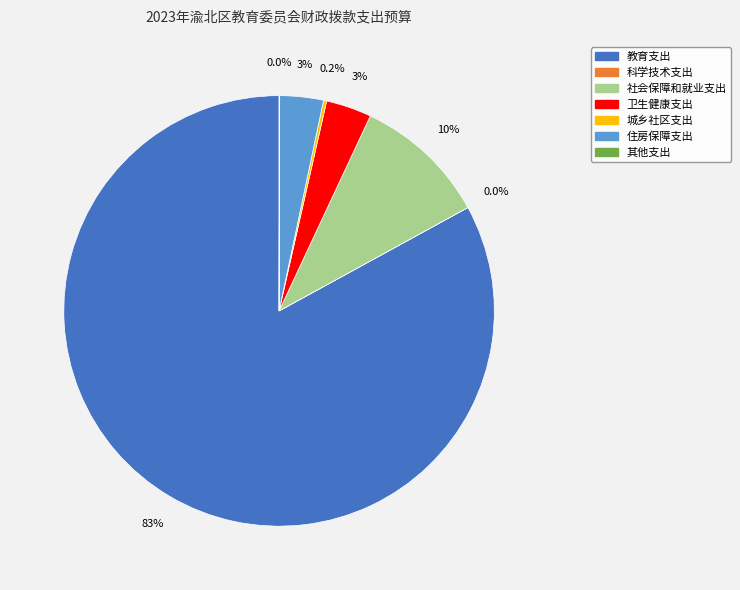

How much of the chart is everything except 住房保障支出?

96.7%